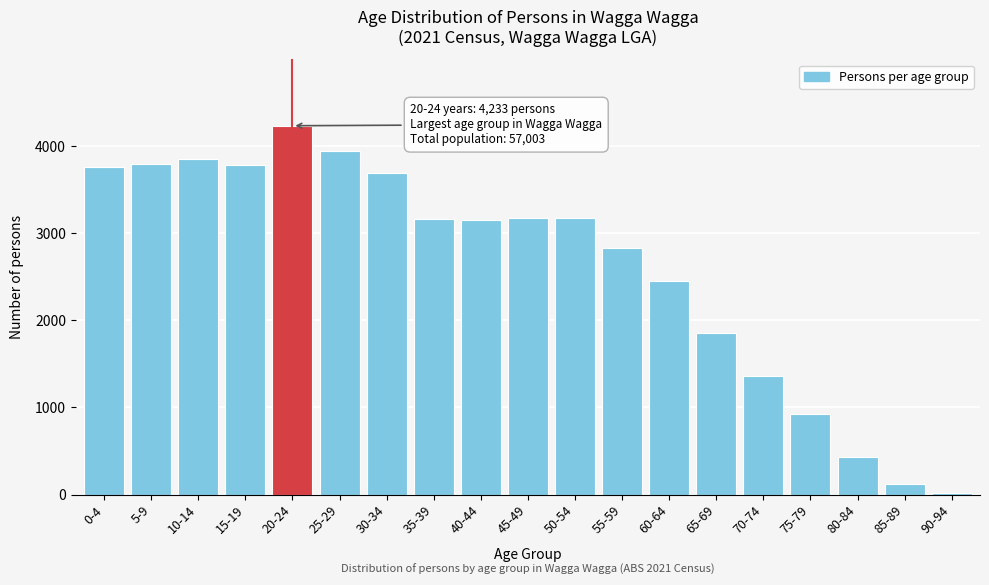

What is the ratio of the value at 60-64 to the value at 75-79?

2.7